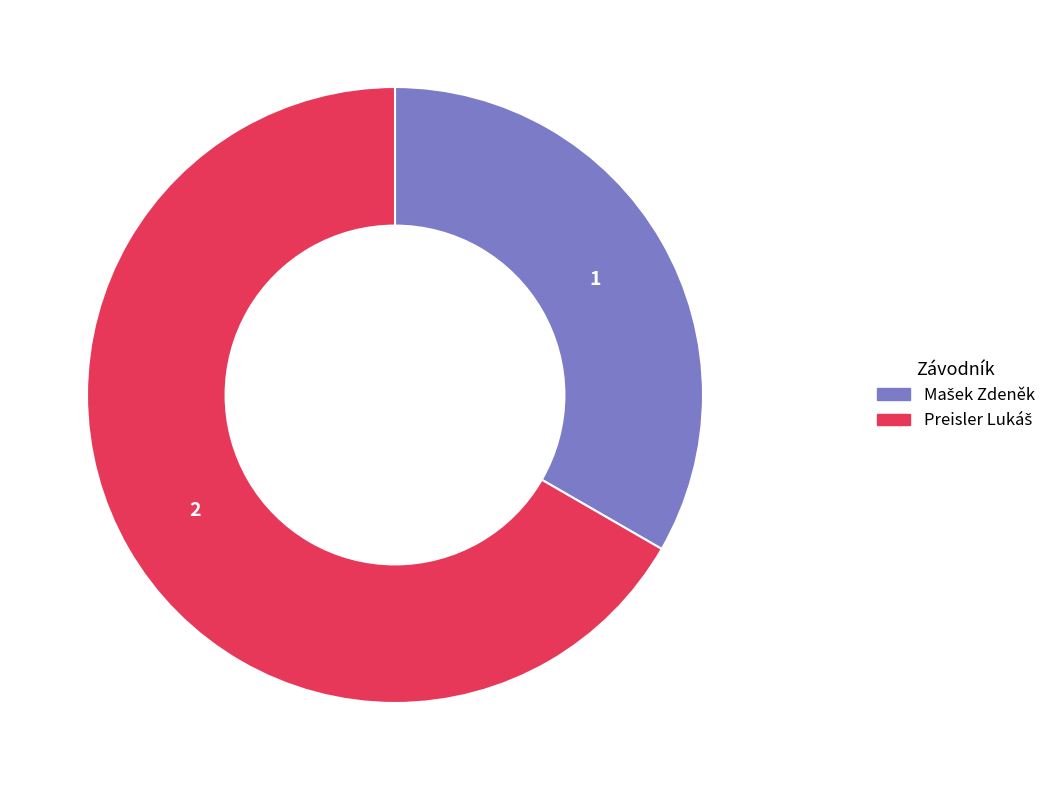

Does any single category account for the majority?

Yes